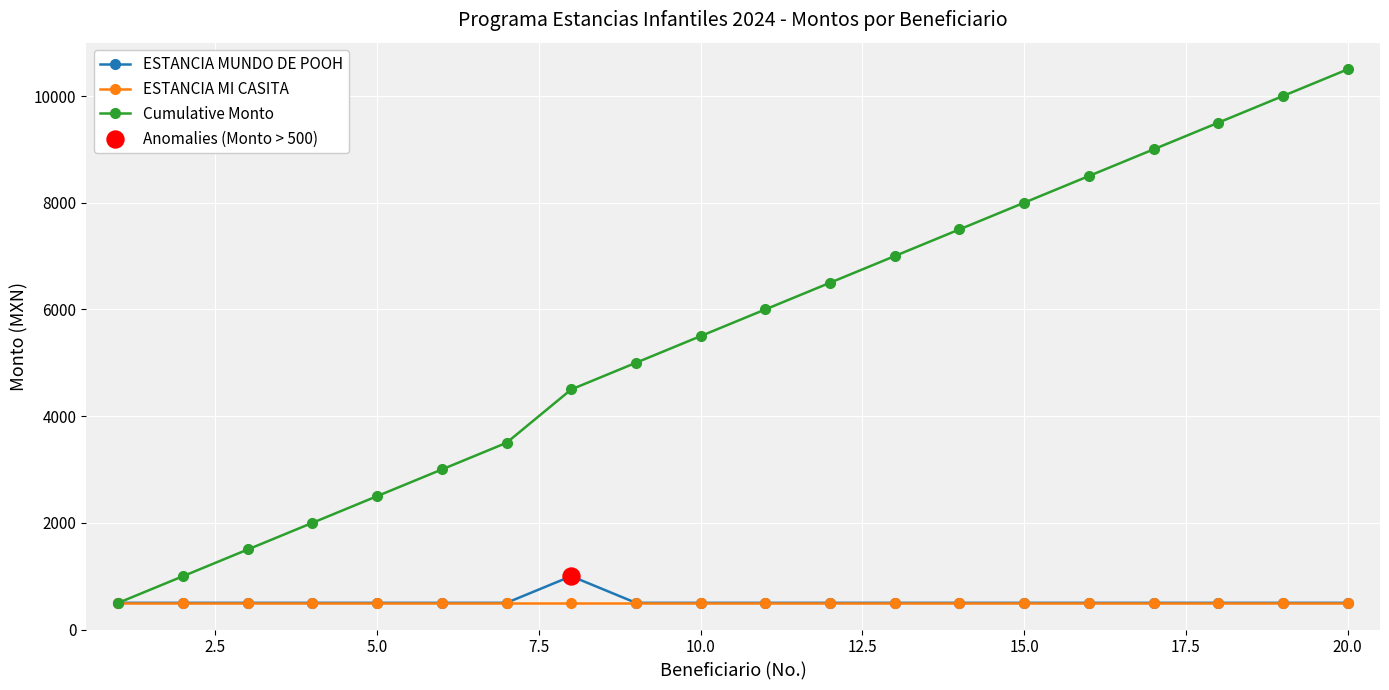

Which series has the largest total across all categories?

Cumulative Monto